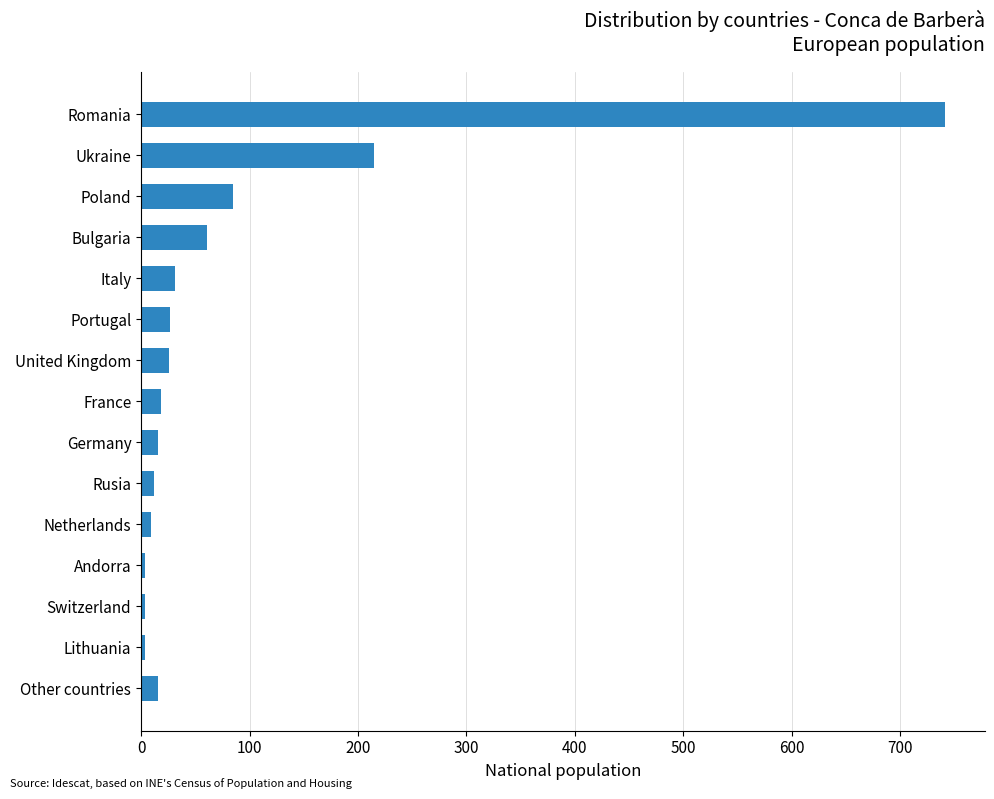

What is the maximum value shown in the chart?

741